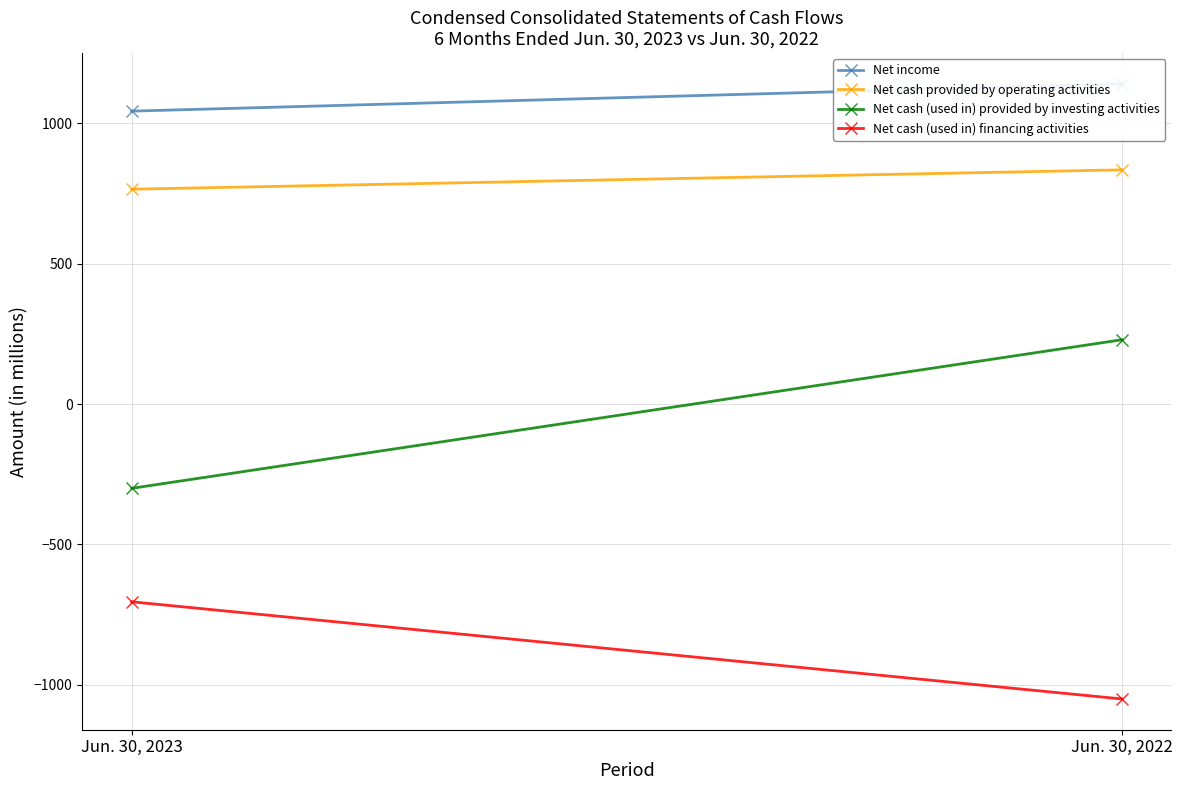

At which category does the chart reach its minimum across all series?

Jun. 30, 2022